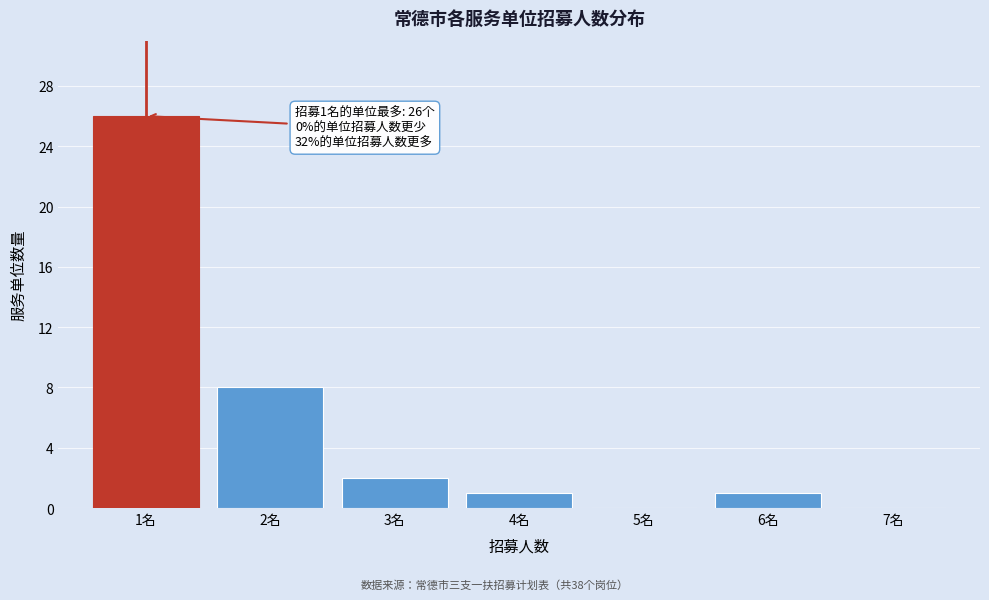

Reading left to right, what are all the values shown in this chart?

1名=26	2名=8	3名=2	4名=1	5名=0	6名=1	7名=0